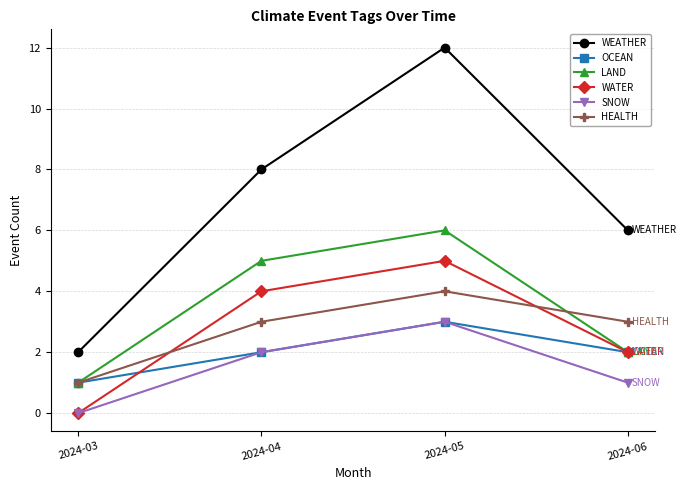

Which series has the largest total across all categories?

WEATHER